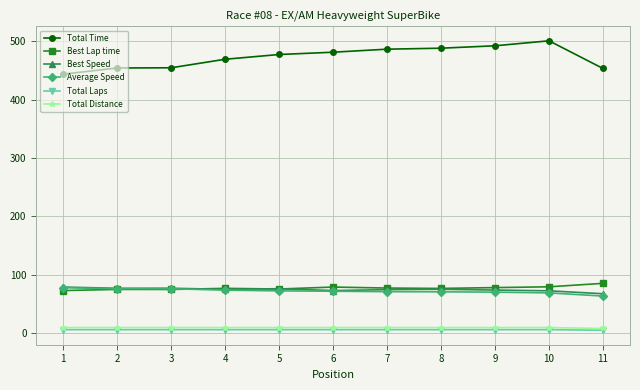

What is the difference between the maximum and minimum values in the Best Speed series?

11.4